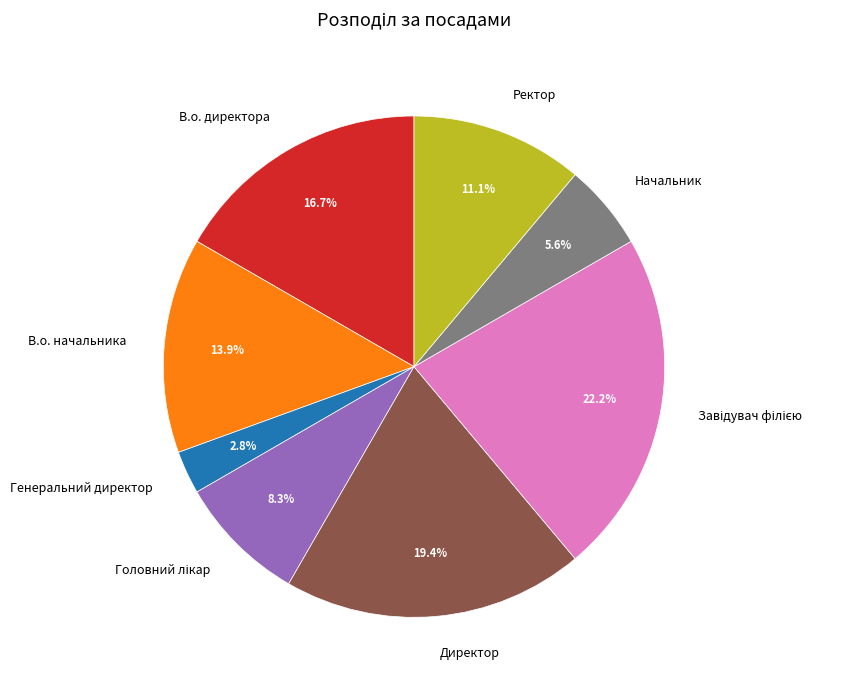

To the nearest percent, what is the average slice percentage?

12%